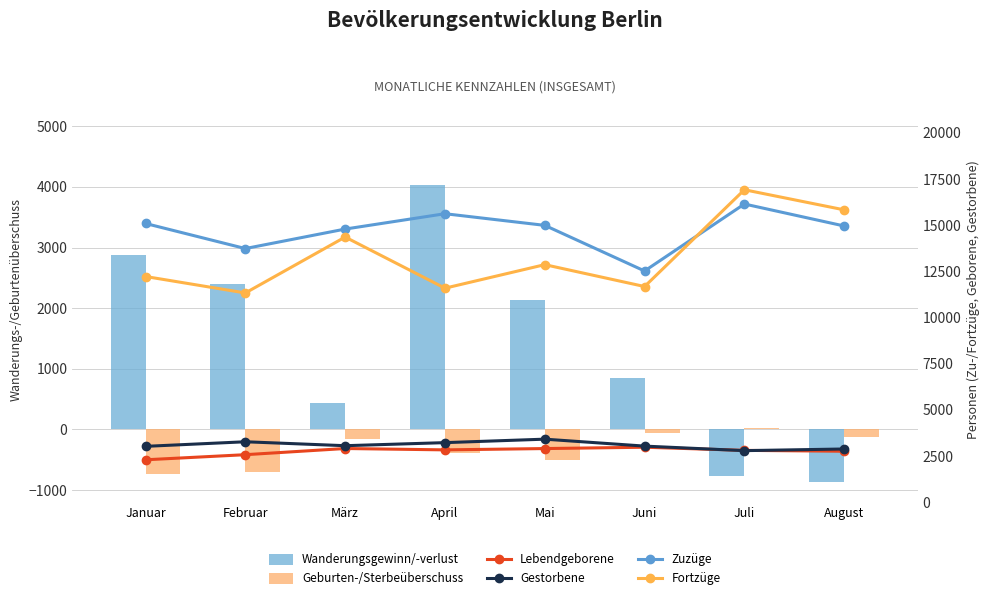

Is it true that Zuzüge equals 14992 at Mai?

True